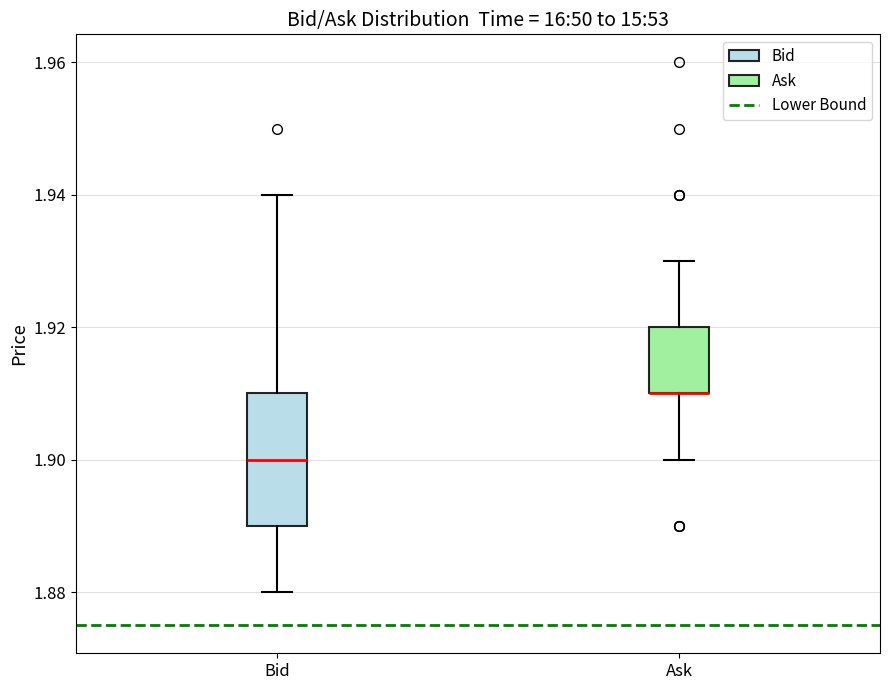

Comparing the boxes themselves (not the whiskers), which one is the tallest?

Bid